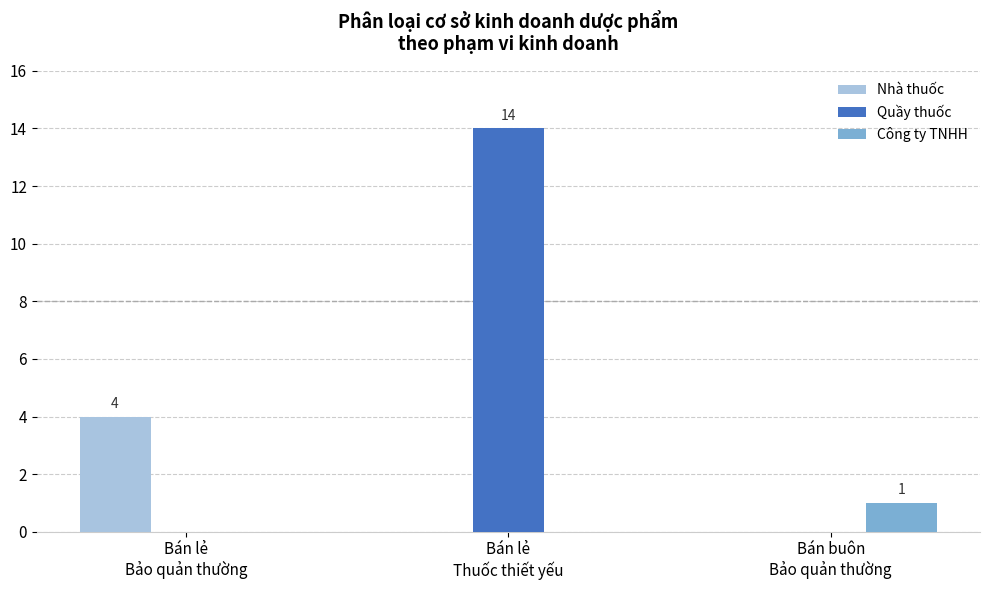

What is the greatest value displayed?

14